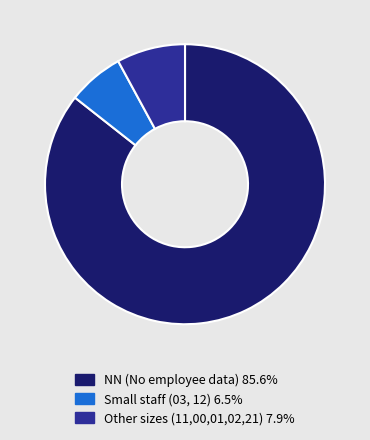

Count the number of slices in the pie.

3